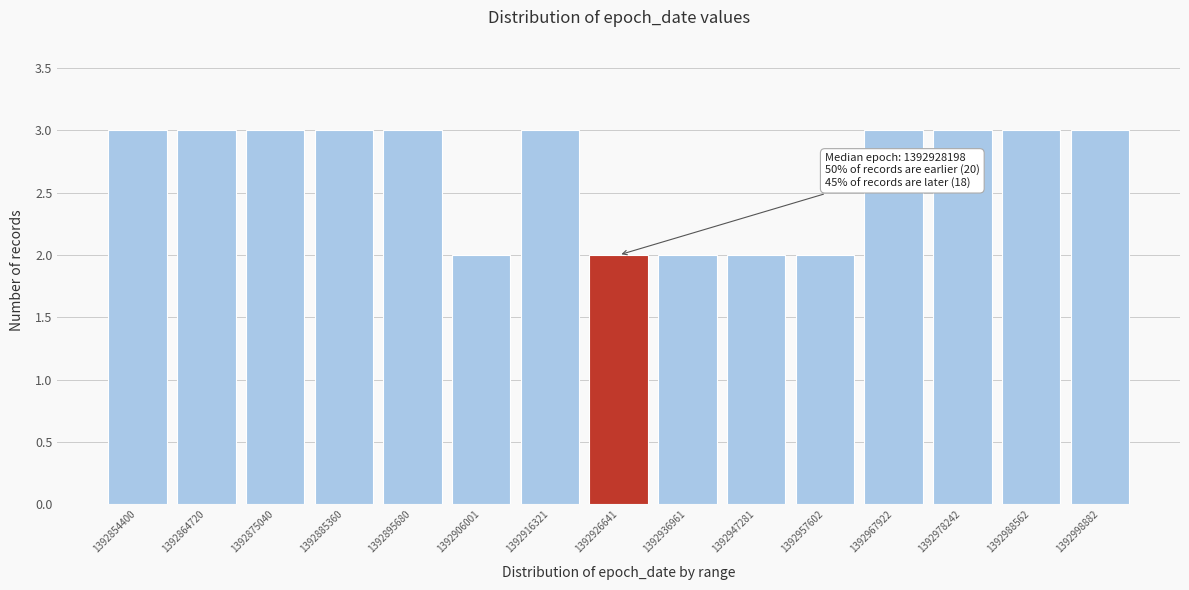

Reading left to right, what are all the values shown in this chart?

3	3	3	3	3	2	3	2	2	2	2	3	3	3	3